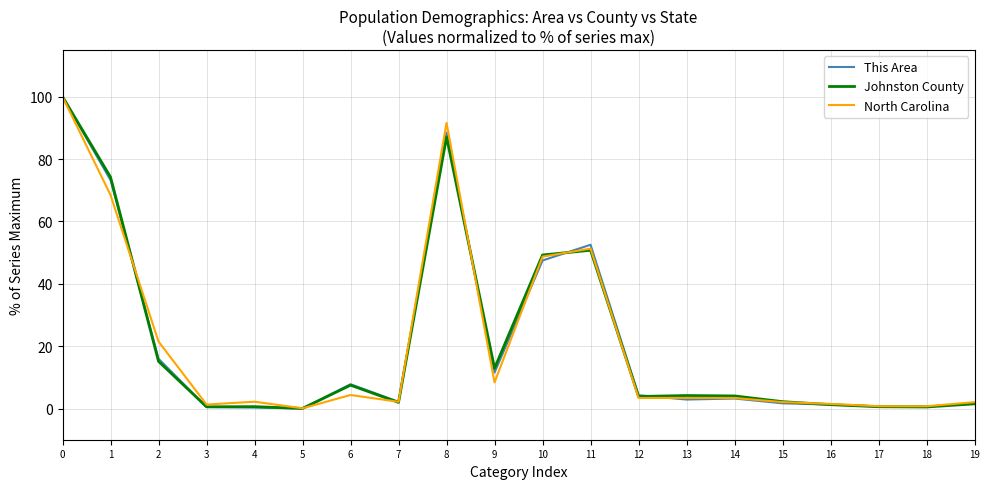

What is the greatest value displayed?

100.0